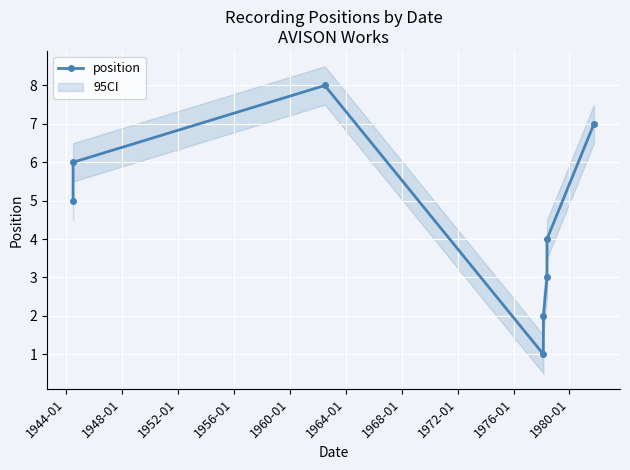

Is it true that the value at 1968-01 is 10?

False